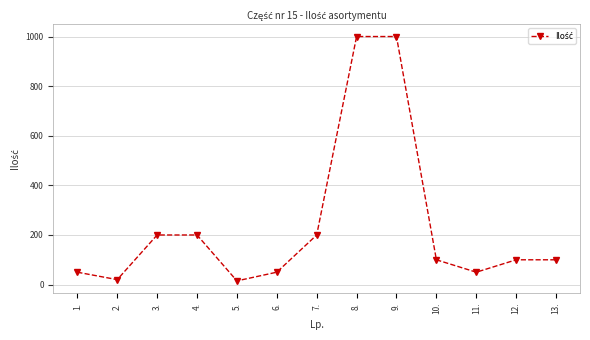

Reading left to right, list all the values displayed in this chart.

1.=50	2.=20	3.=200	4.=200	5.=15	6.=50	7.=200	8.=1000	9.=1000	10.=100	11.=50	12.=100	13.=100